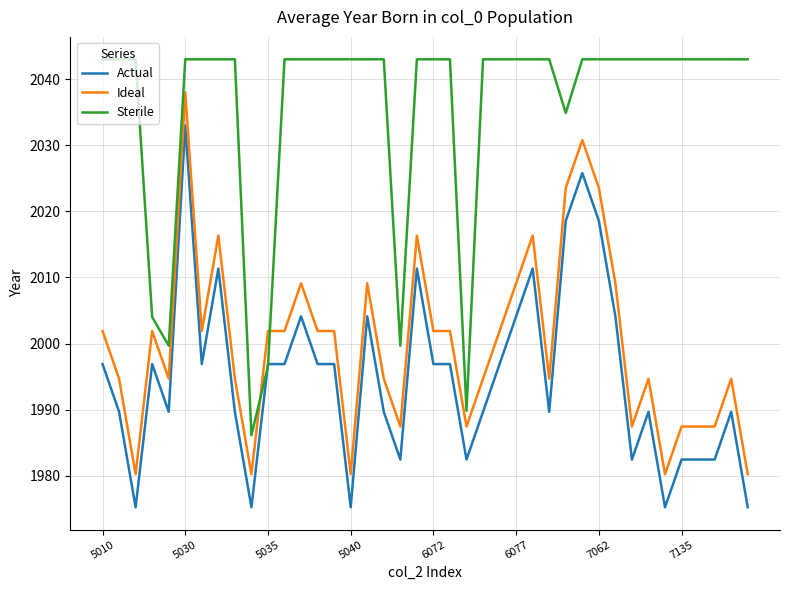

Which series has the largest total across all categories?

Sterile